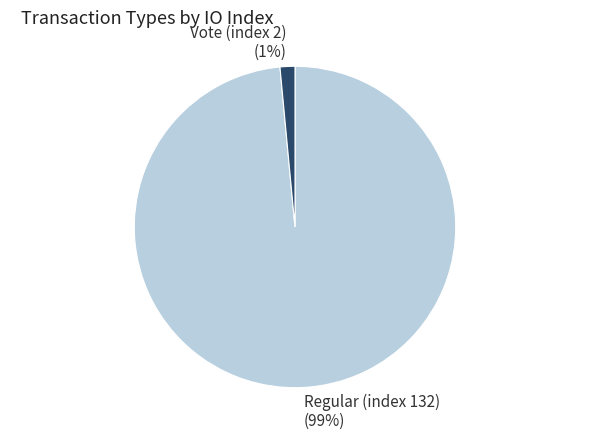

Rank the categories by value from lowest to highest.

Vote (index 2), Regular (index 132)